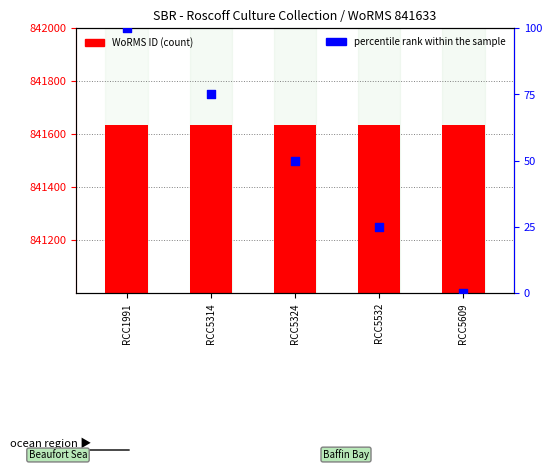

Is the value of WoRMS ID at RCC1991 greater than the value of percentile rank within the sample at RCC1991?

Yes